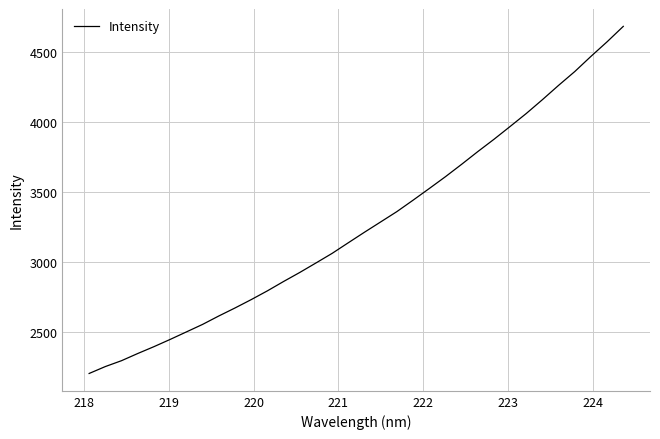

Does the chart display data point markers on the line(s)?

No